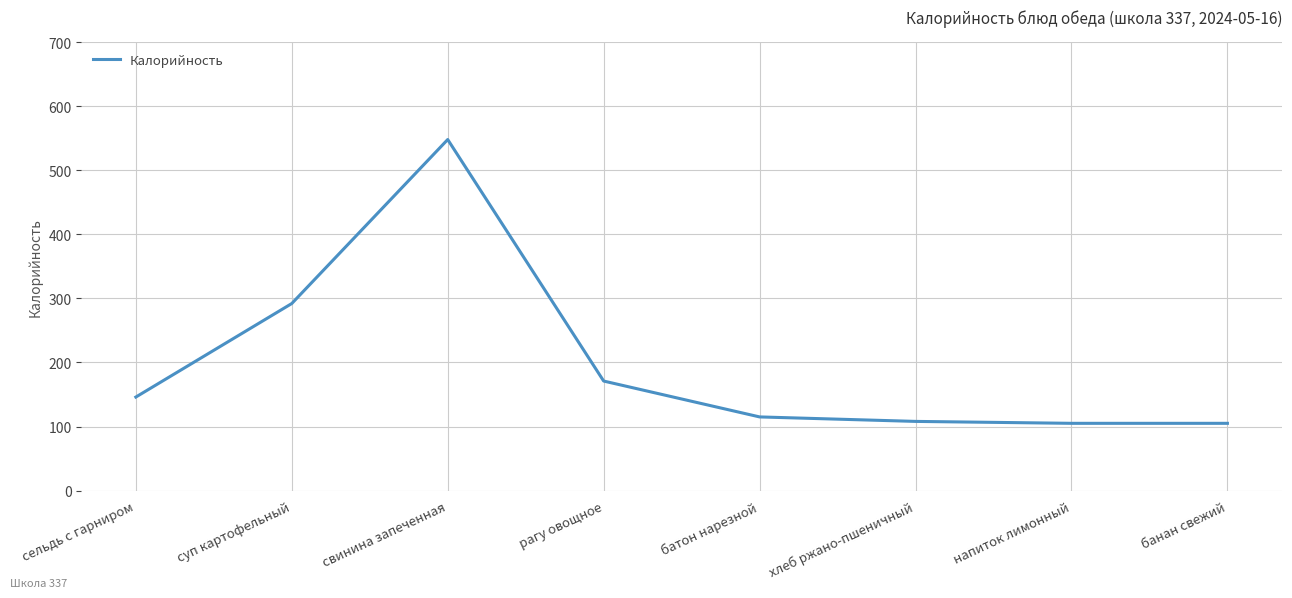

Where is the first local maximum?

свинина запеченная